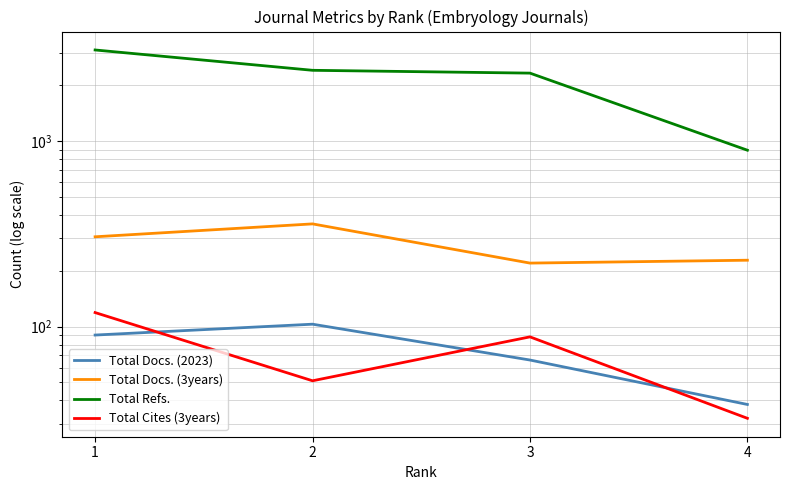

What is the value of the Total Docs. (3years) point at the 2nd from the left?

358